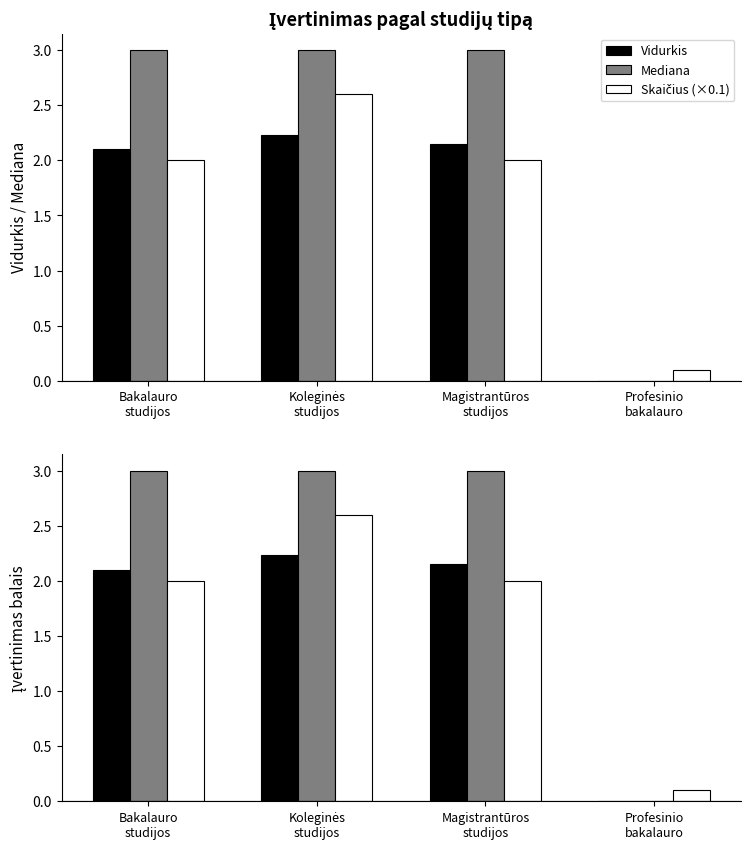

What position from the right is Magistrantūros
studijos?

2